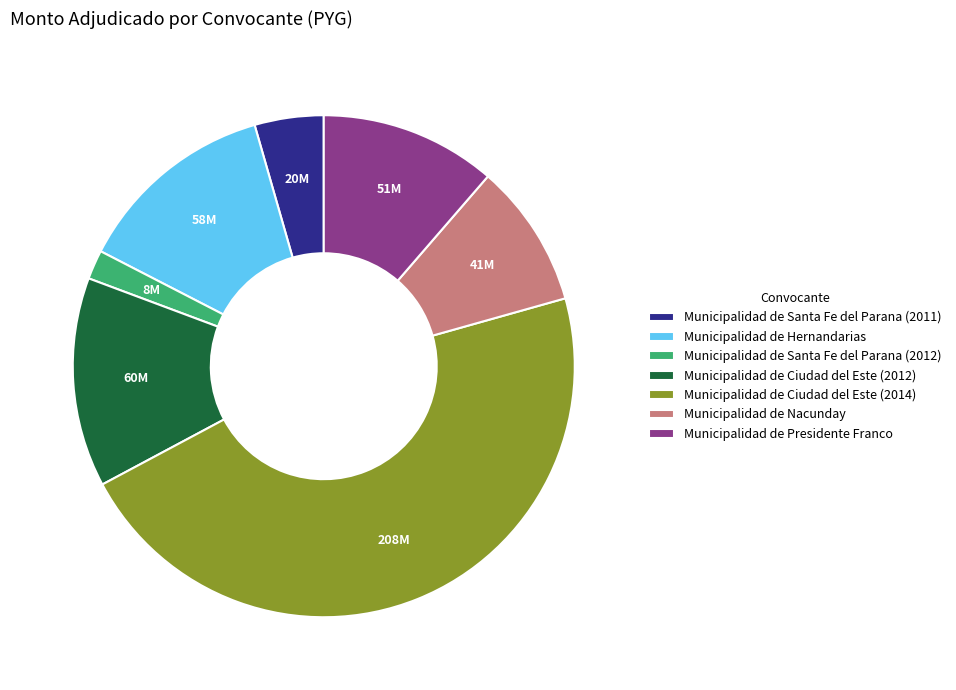

Is there a majority slice in this chart?

No